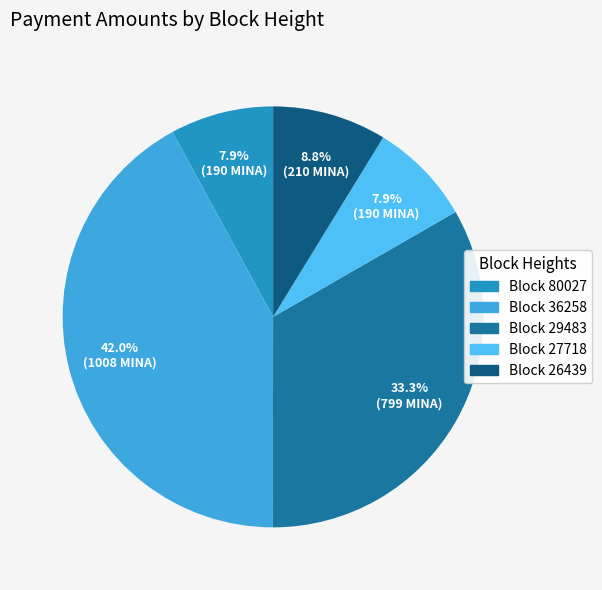

What is the largest slice in the pie chart?

36258